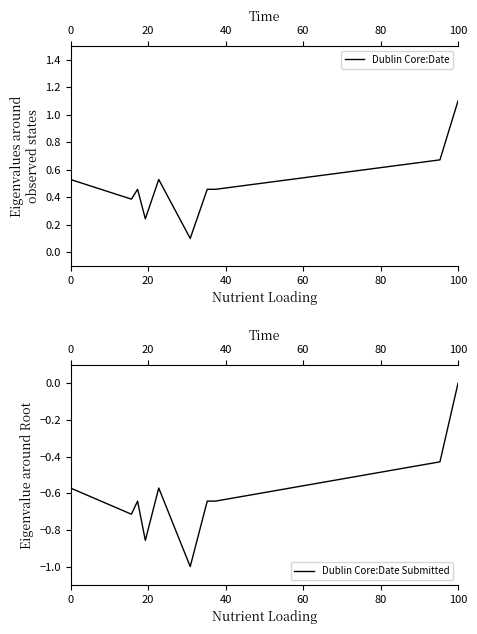

Does the chart have visible grid lines?

No